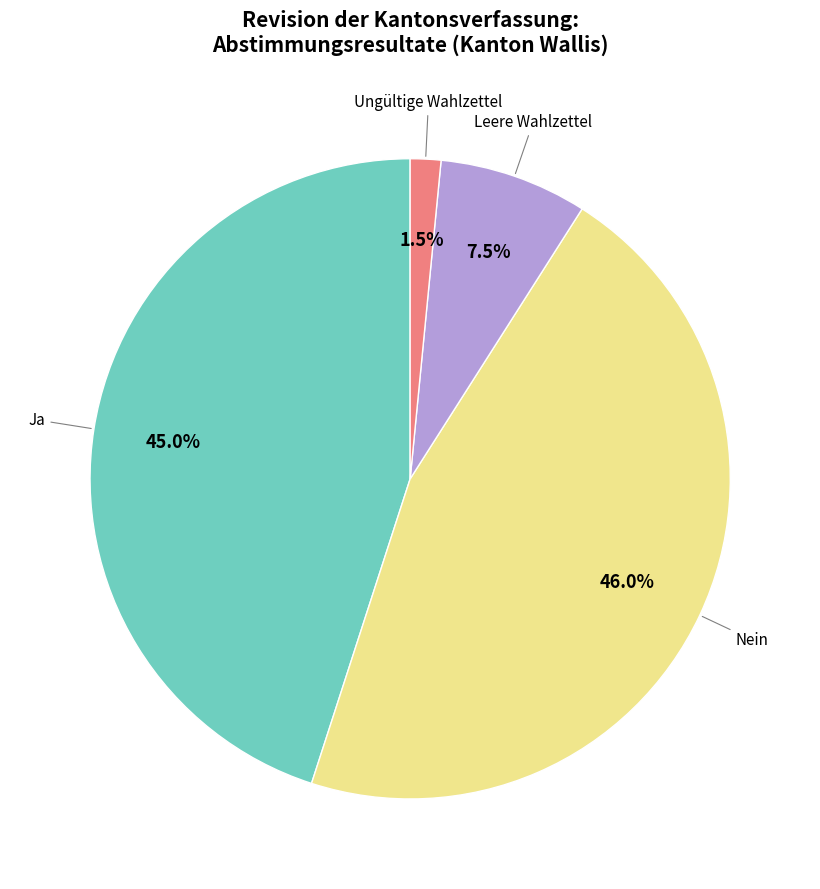

Does any single category account for the majority?

No